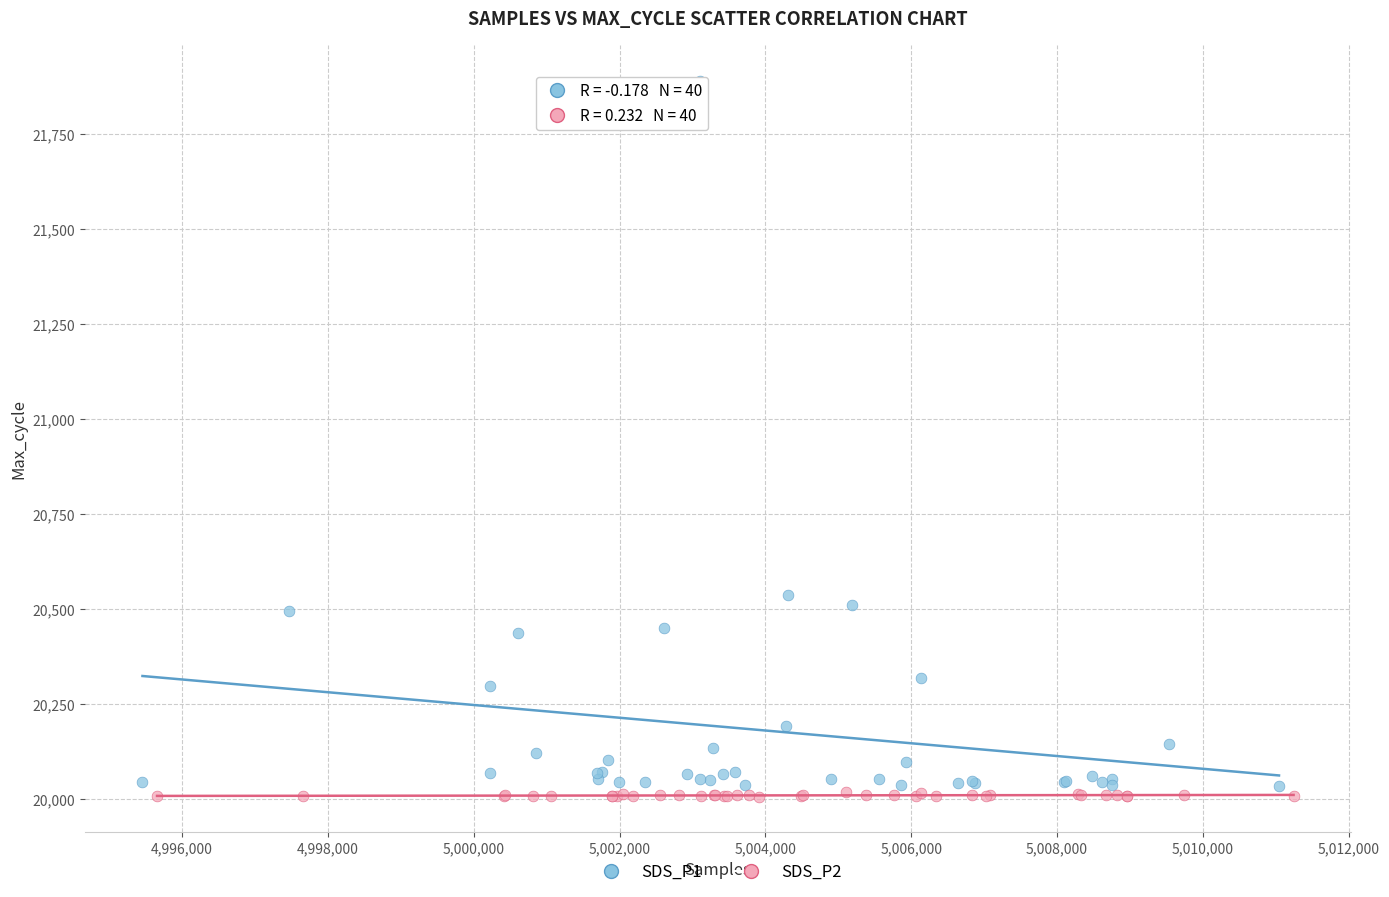

Which series reaches the minimum Y coordinate?

SDS_P2